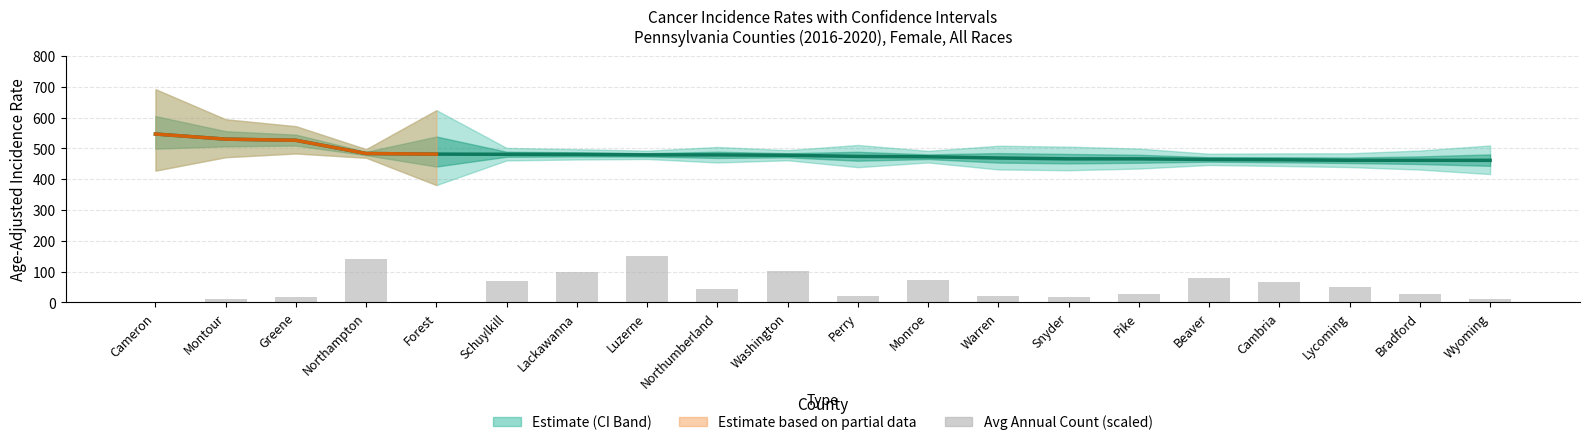

How many categories are shown in the chart?

20